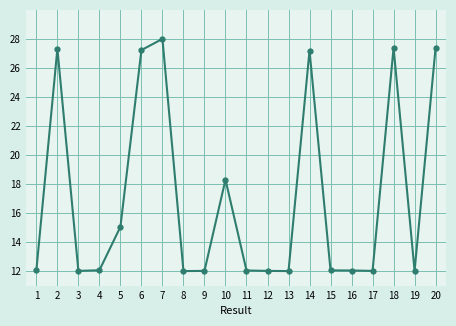

What value does the data have at 17?

12.0